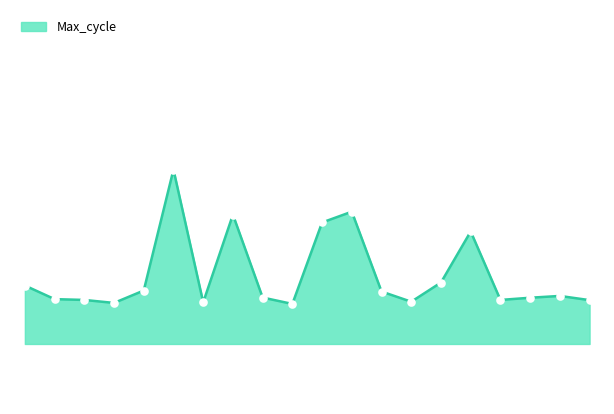

Reading right to left, extract all data points from this chart.

20051	20072	20063	20052	20394	20139	20043	20094	20493	20439	20032	20064	20478	20040	20703	20099	20037	20052	20056	20124